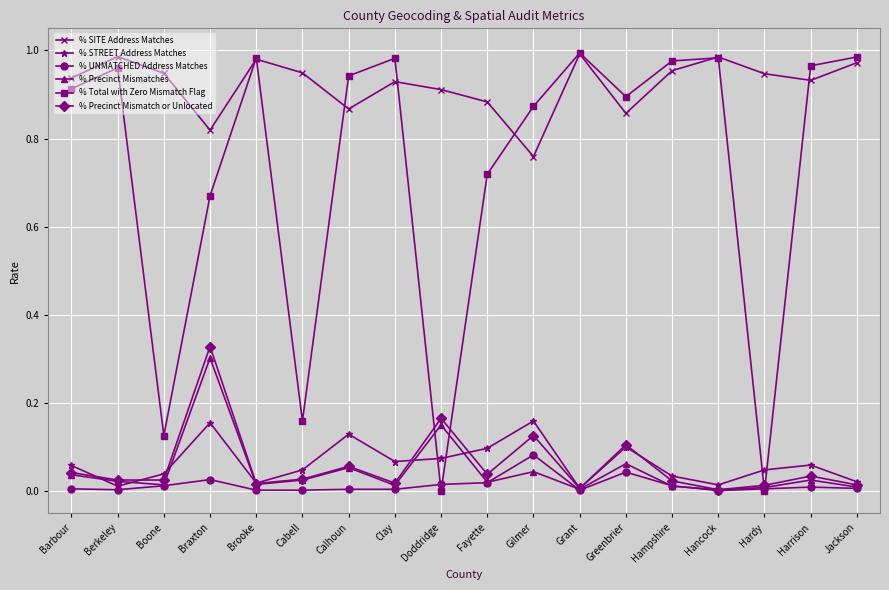

In % STREET Address Matches, how many points are higher than both neighbors (excluding endpoints)?

5